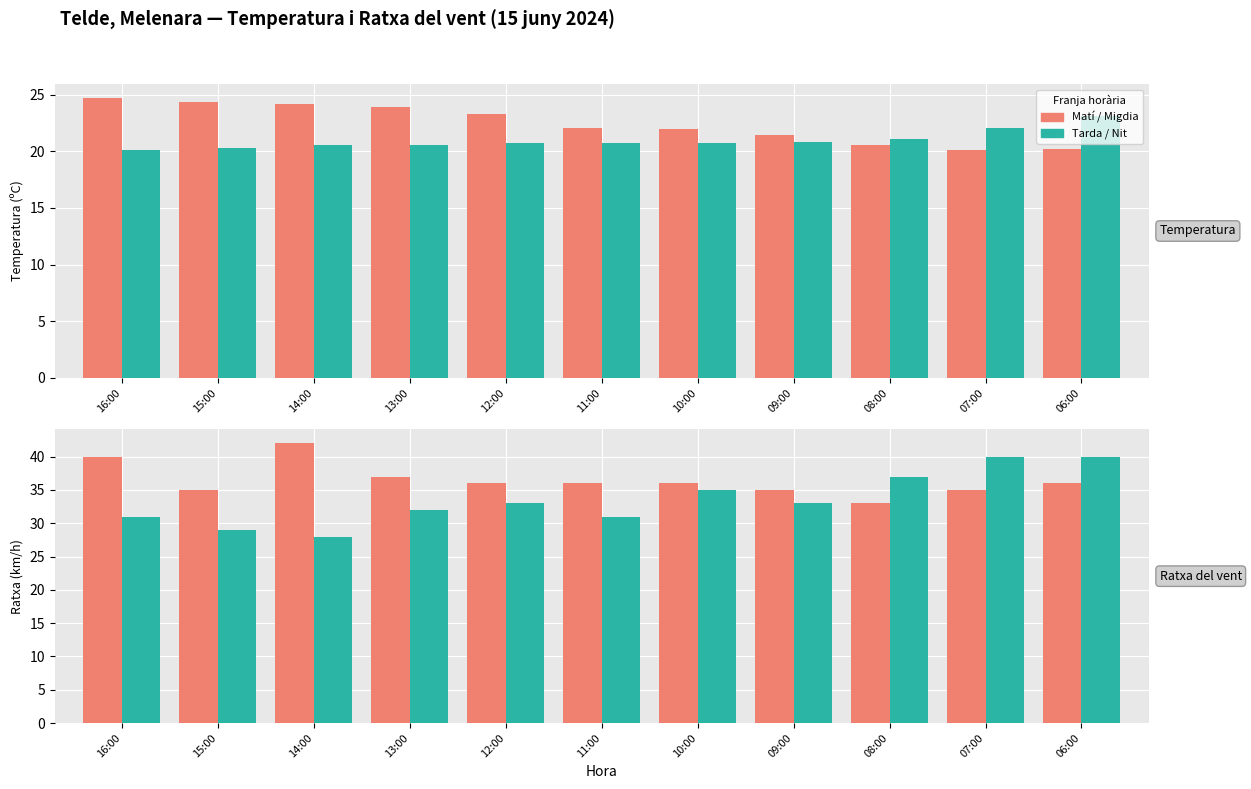

At which label is Temp/Ratxa (tarda-nit) closest to 34?

12:00